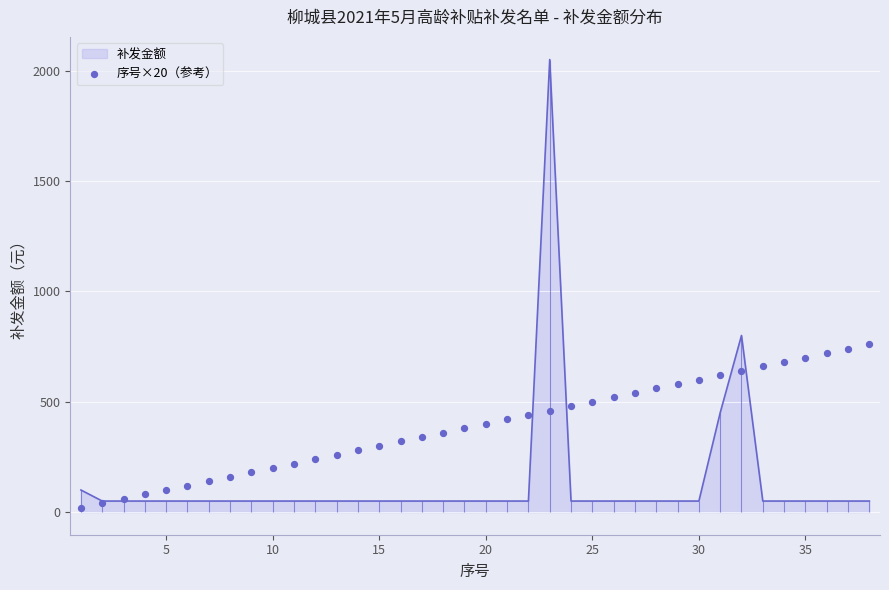

The value of 补发金额 at 5 is 50. True or false?

True